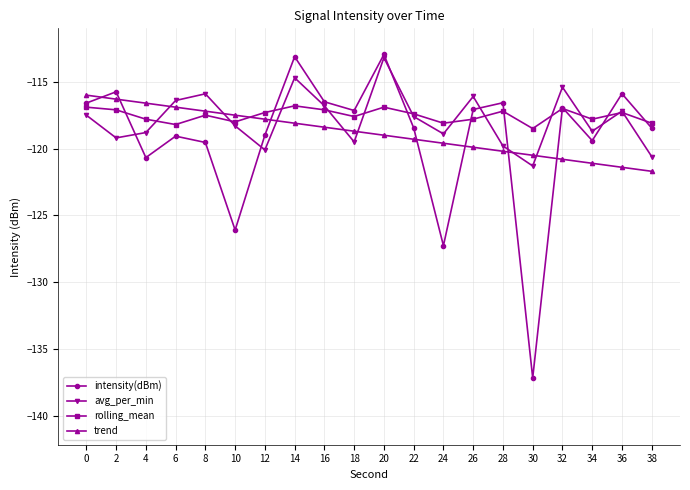

Read the trend value at 30.

-120.5